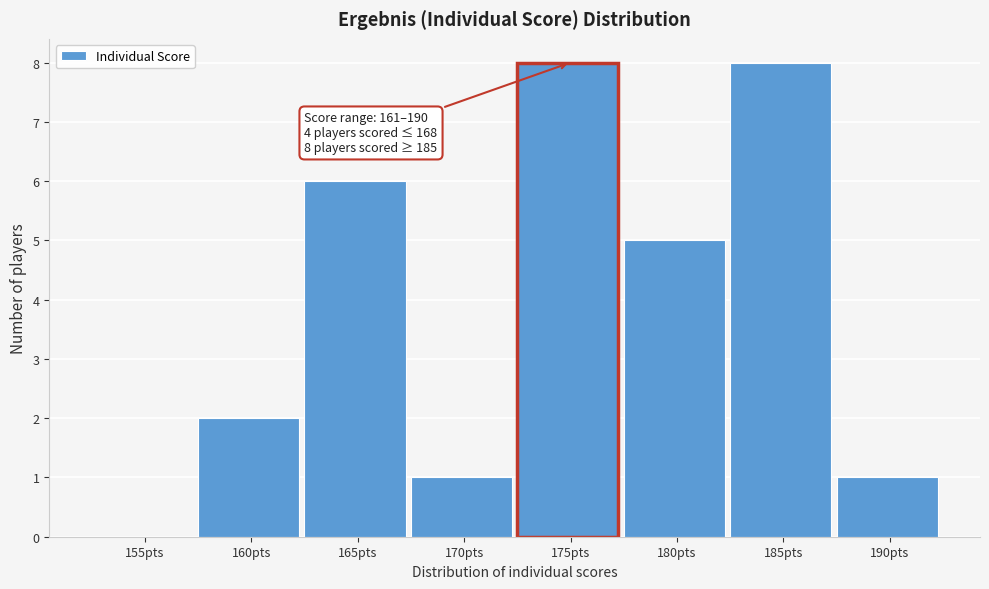

Reading right to left, transcribe all the data shown in this chart.

190pts=1	185pts=8	180pts=5	175pts=8	170pts=1	165pts=6	160pts=2	155pts=0